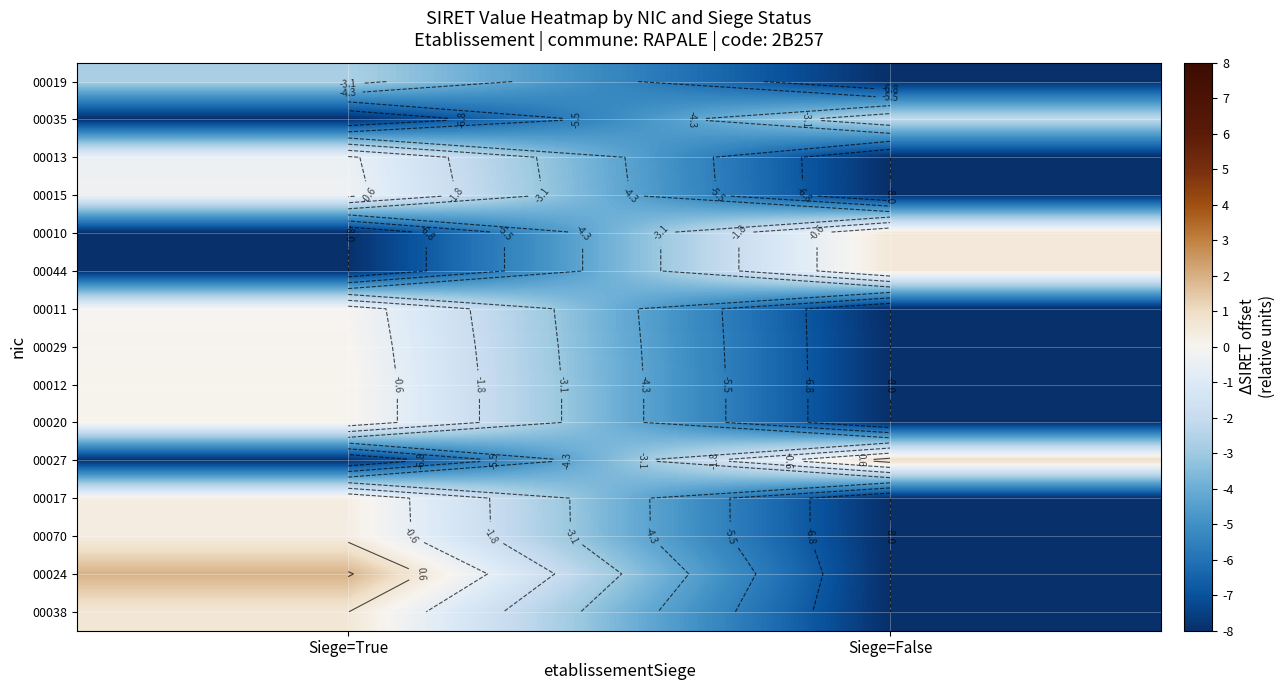

At which category does the chart reach its peak across all series?

Siege=True